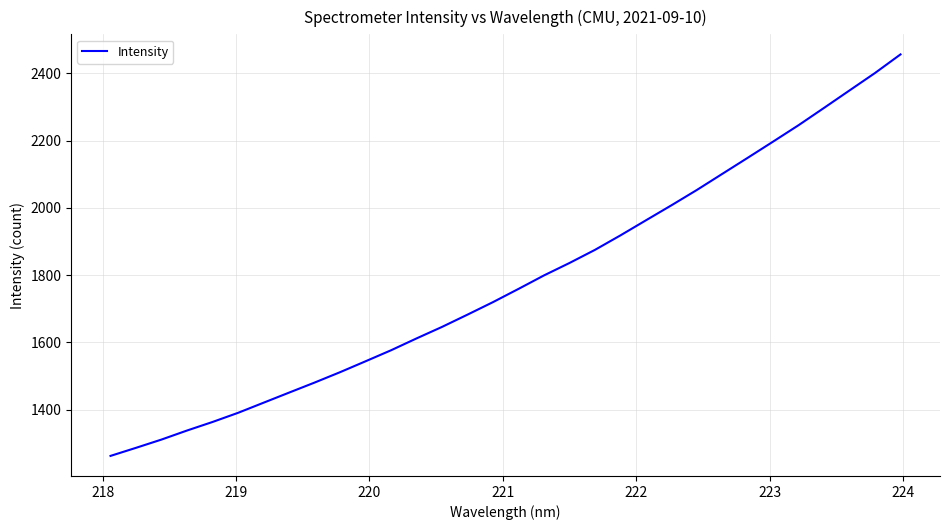

What is the smallest value displayed?

1262.6